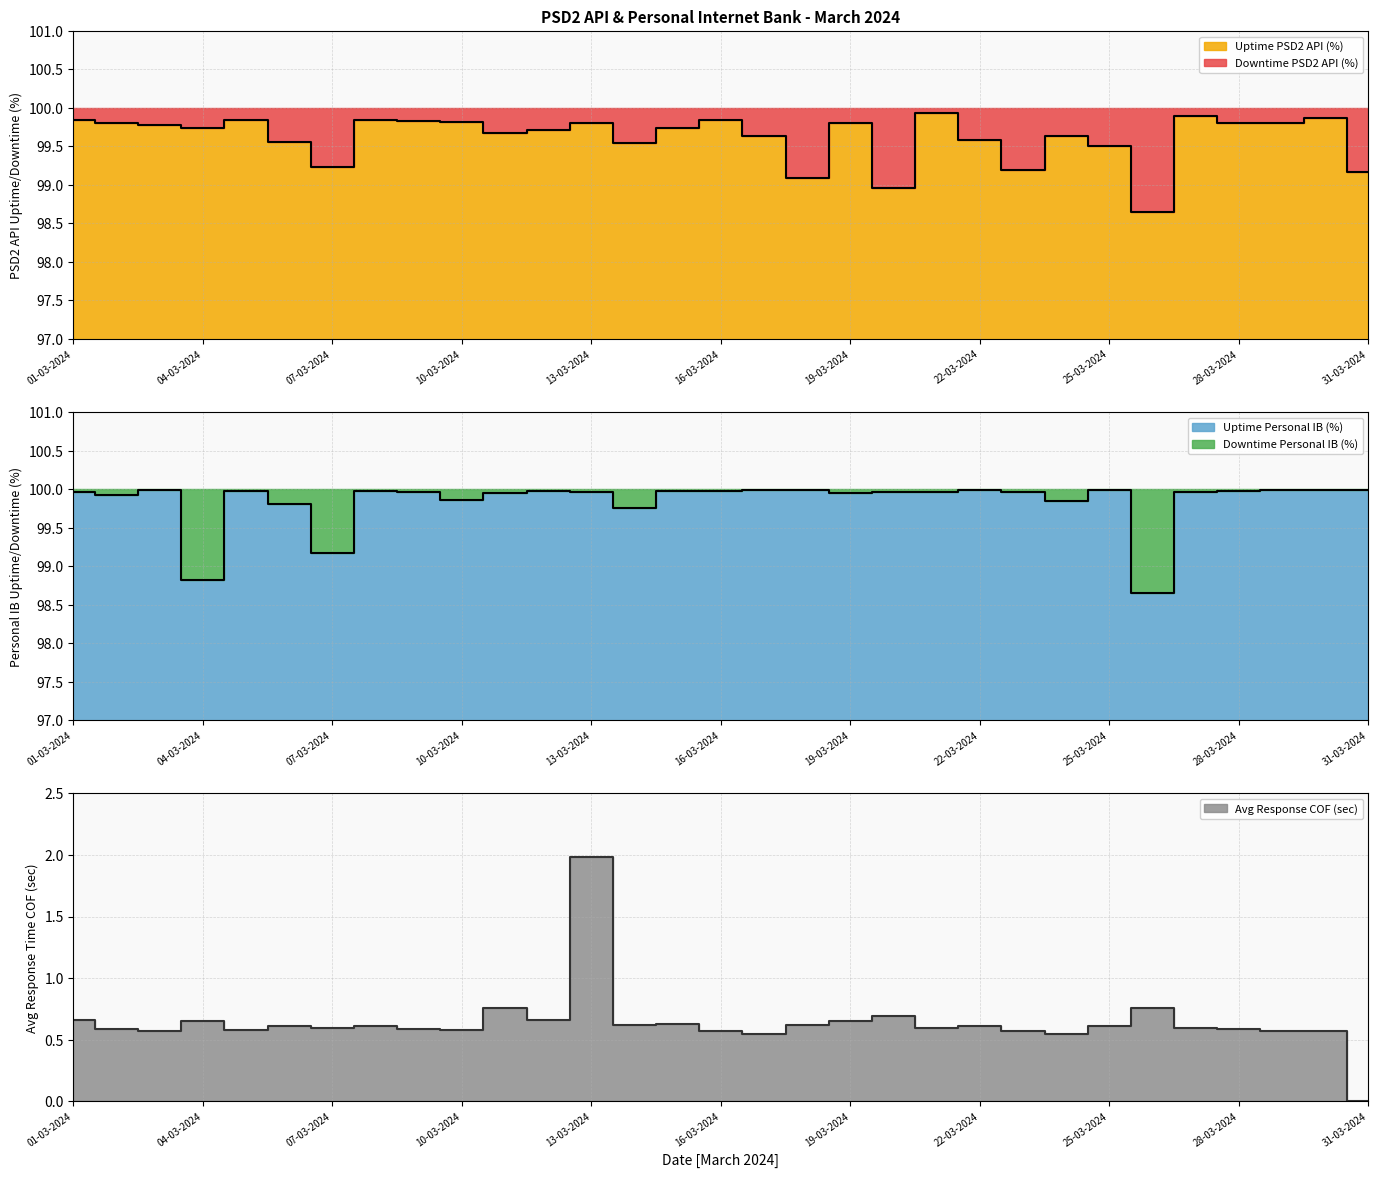

Which series has the largest total across all categories?

Uptime Personal IB (%)